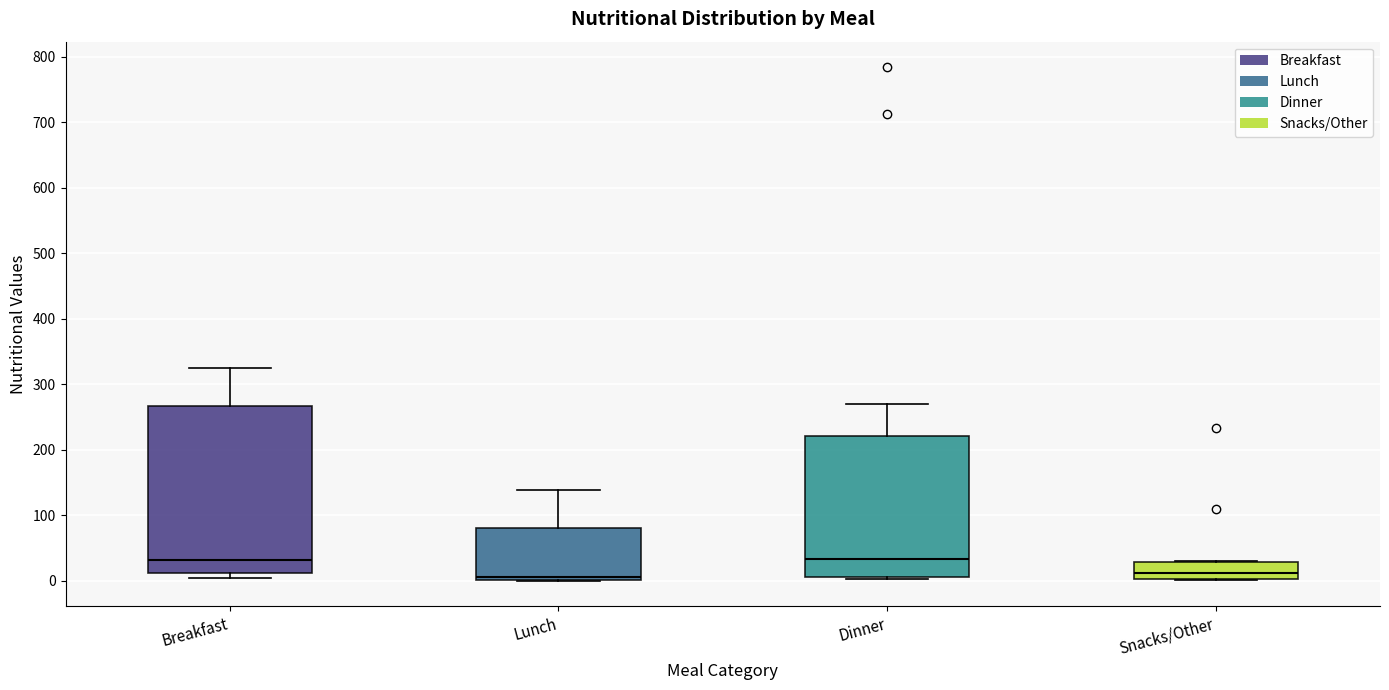

Where is the upper edge of the box for Snacks/Other on the y-axis? The values are not printed on the chart, so give them approximately, as read against the axis.

30